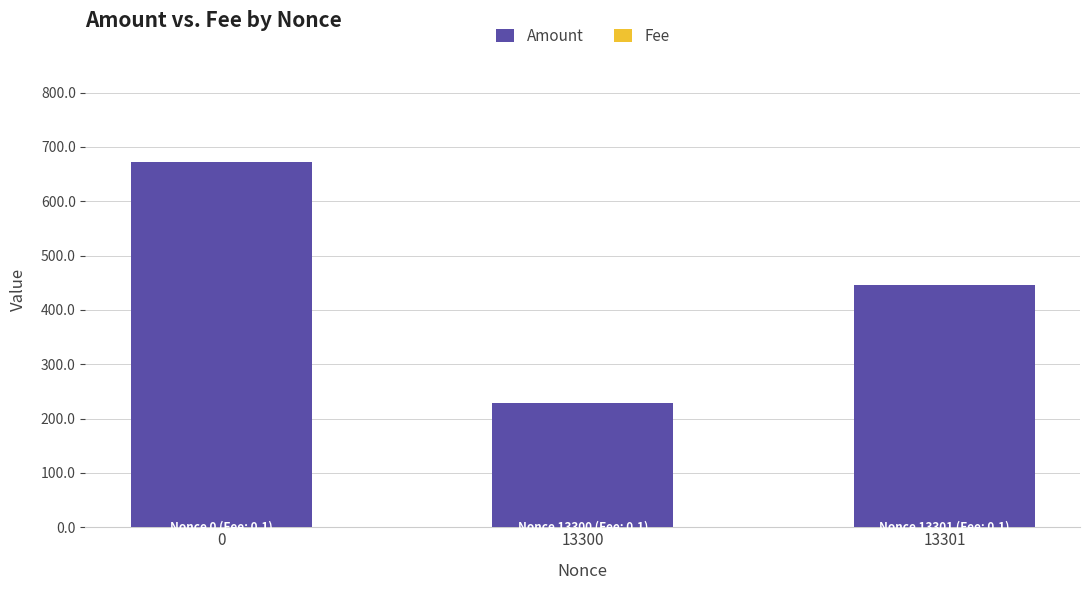

What is the maximum value shown in the chart?

672.9